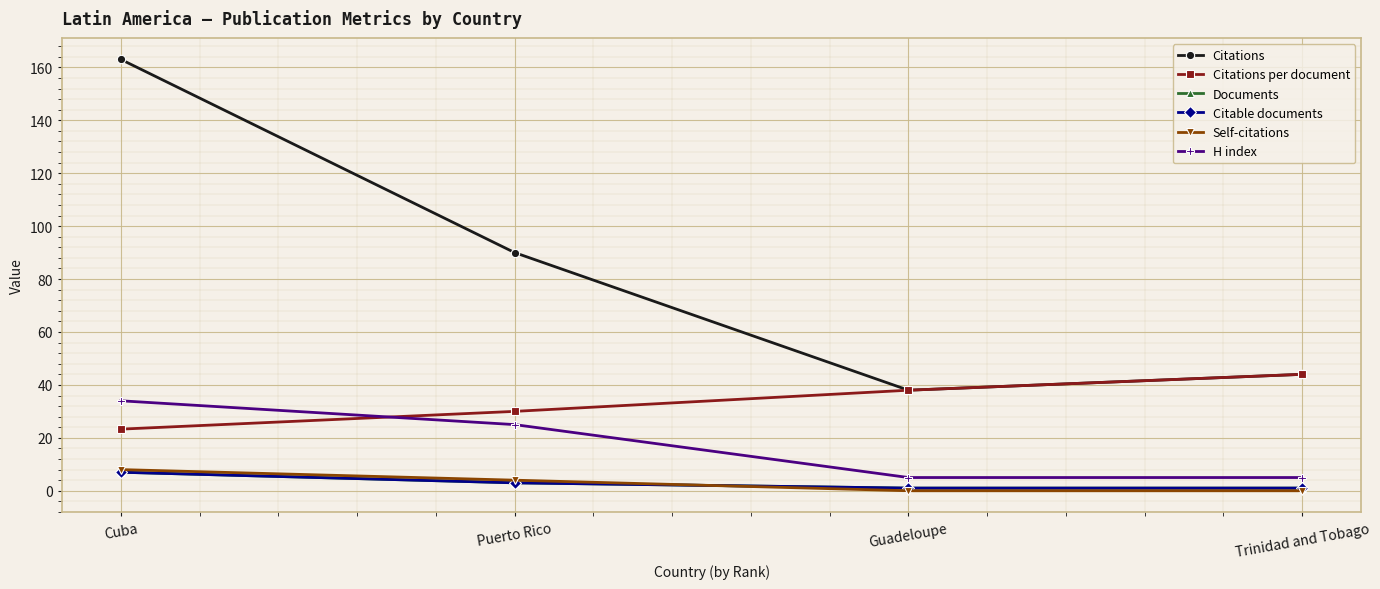

Is this an area chart (filled region under the line)?

No